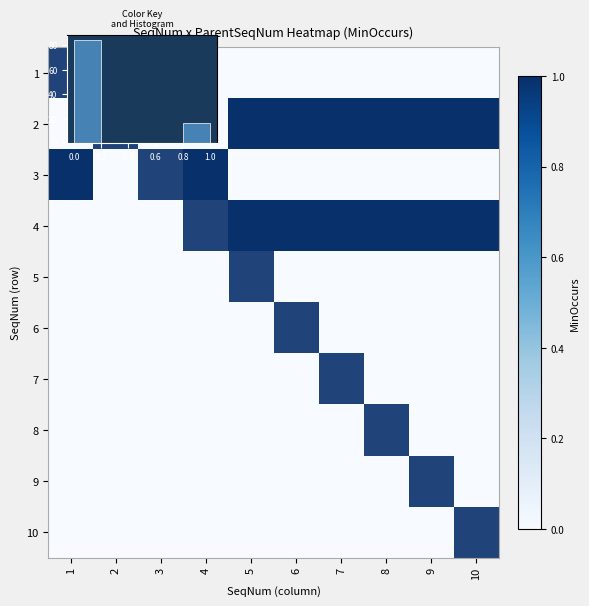

Count the number of data series in this chart.

10